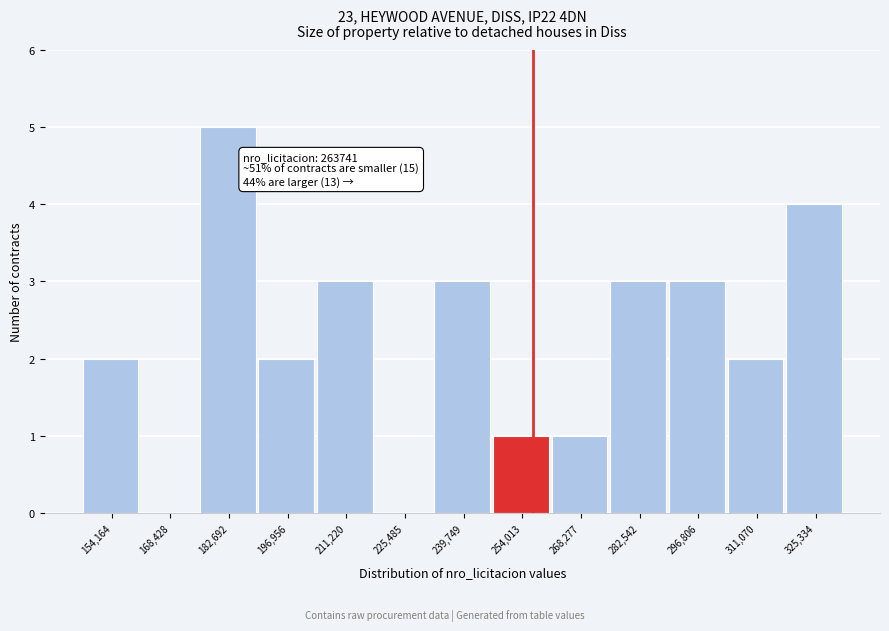

Reading left to right, list all the values displayed in this chart.

154,164=2	168,428=0	182,692=5	196,956=2	211,220=3	225,485=0	239,749=3	254,013=1	268,277=1	282,542=3	296,806=3	311,070=2	325,334=4